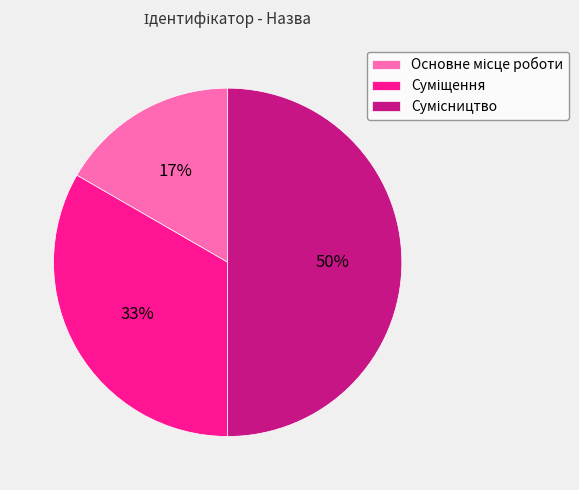

To the nearest percent, what is the difference between the largest and smallest slice percentages?

33%